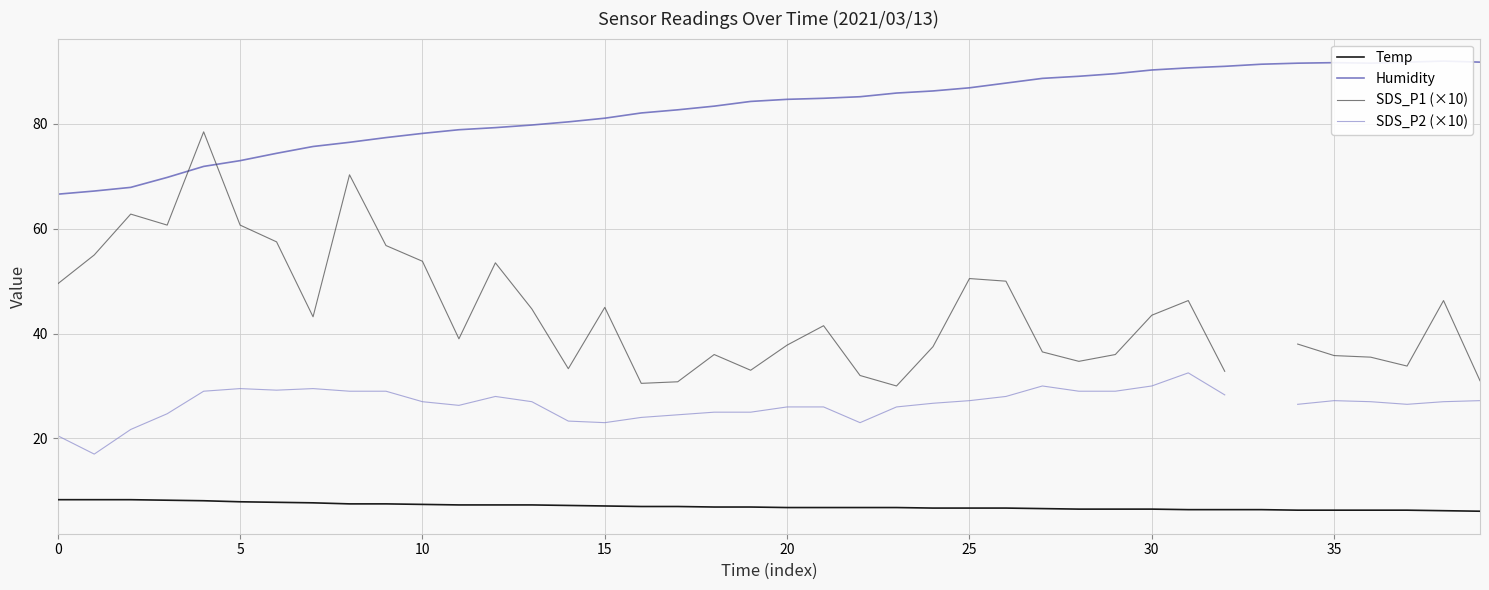

The value of Temp at 20 is 6.8. True or false?

True